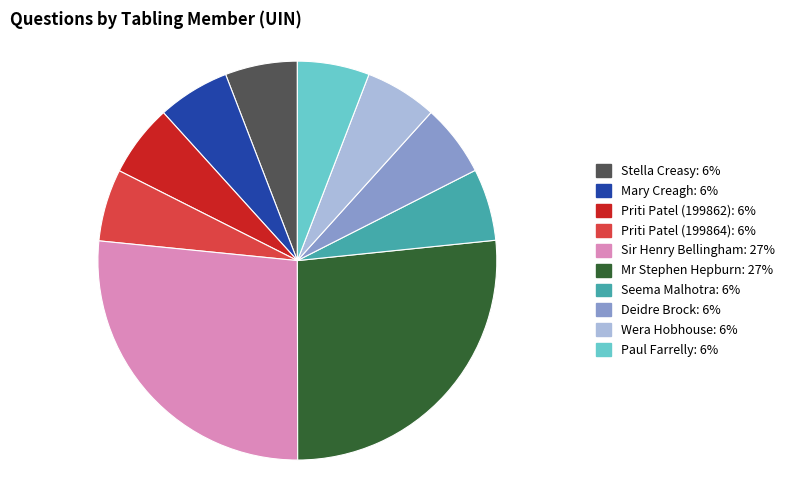

Combined, do Deidre Brock: 6% and Mary Creagh: 6% account for over 50%?

No